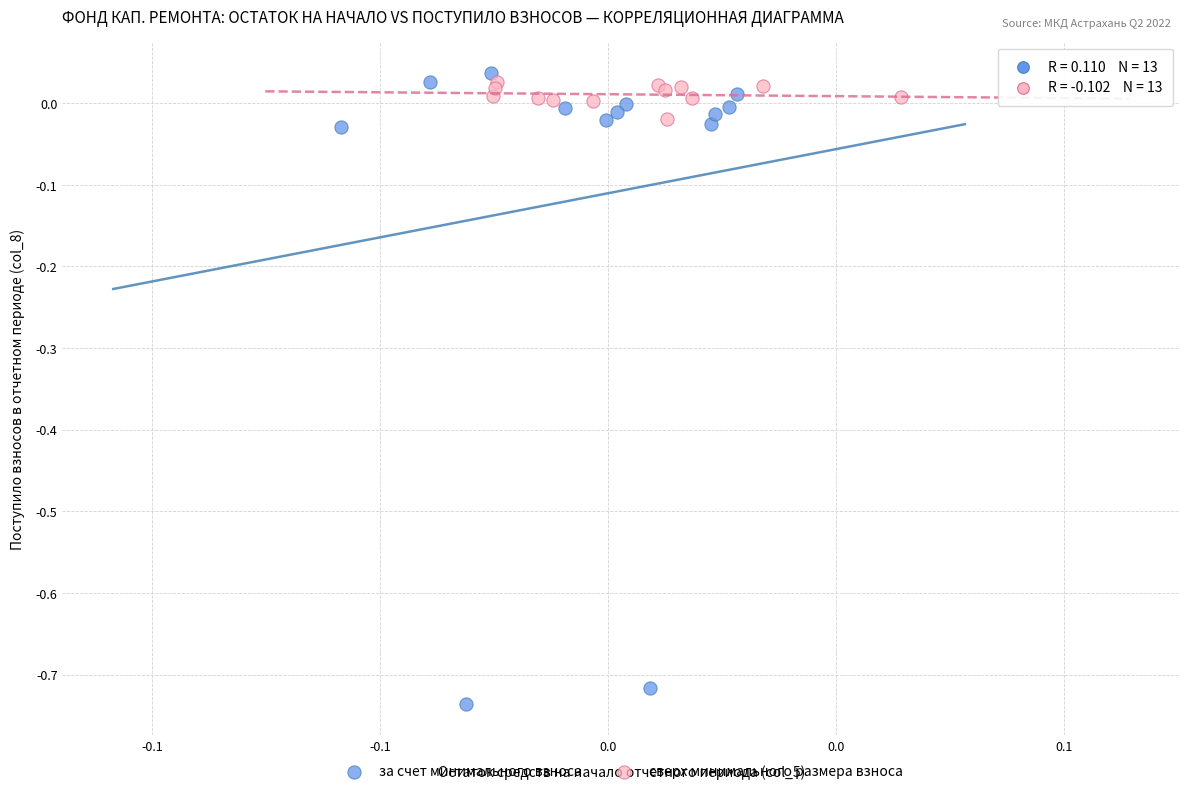

Which series contains the lowest Y value?

за счет минимального взноса